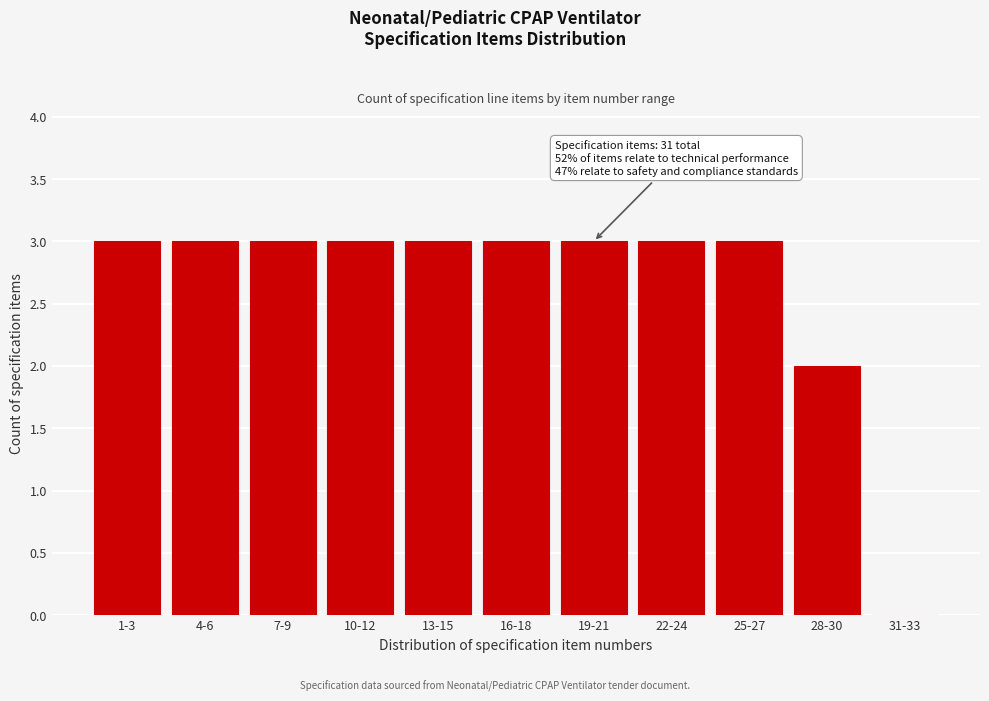

Reading right to left, transcribe all the data shown in this chart.

31-33=0	28-30=2	25-27=3	22-24=3	19-21=3	16-18=3	13-15=3	10-12=3	7-9=3	4-6=3	1-3=3